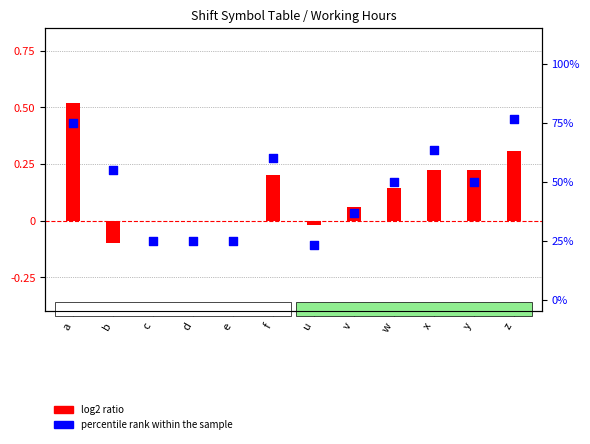

What is the total value across all series at y?

50.2